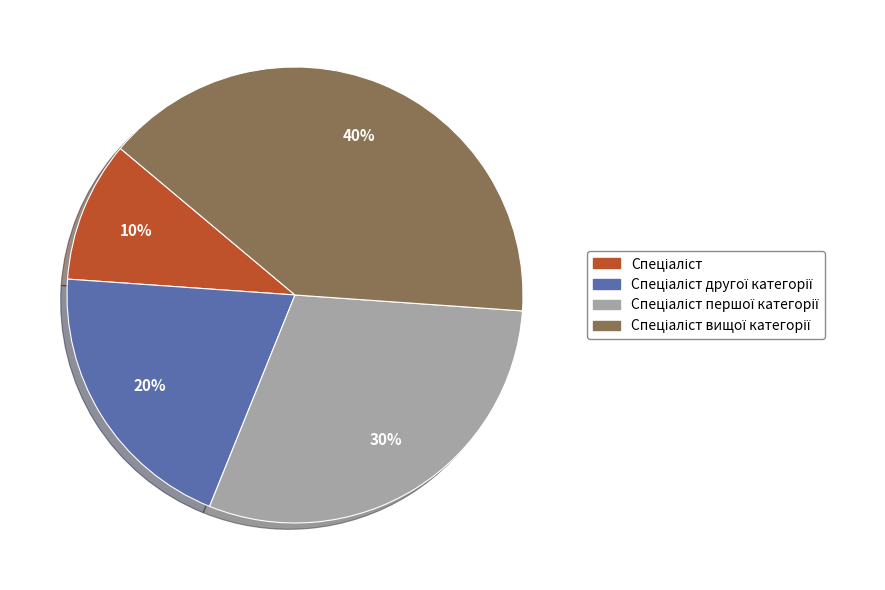

To the nearest percent, what is the average slice percentage?

25%